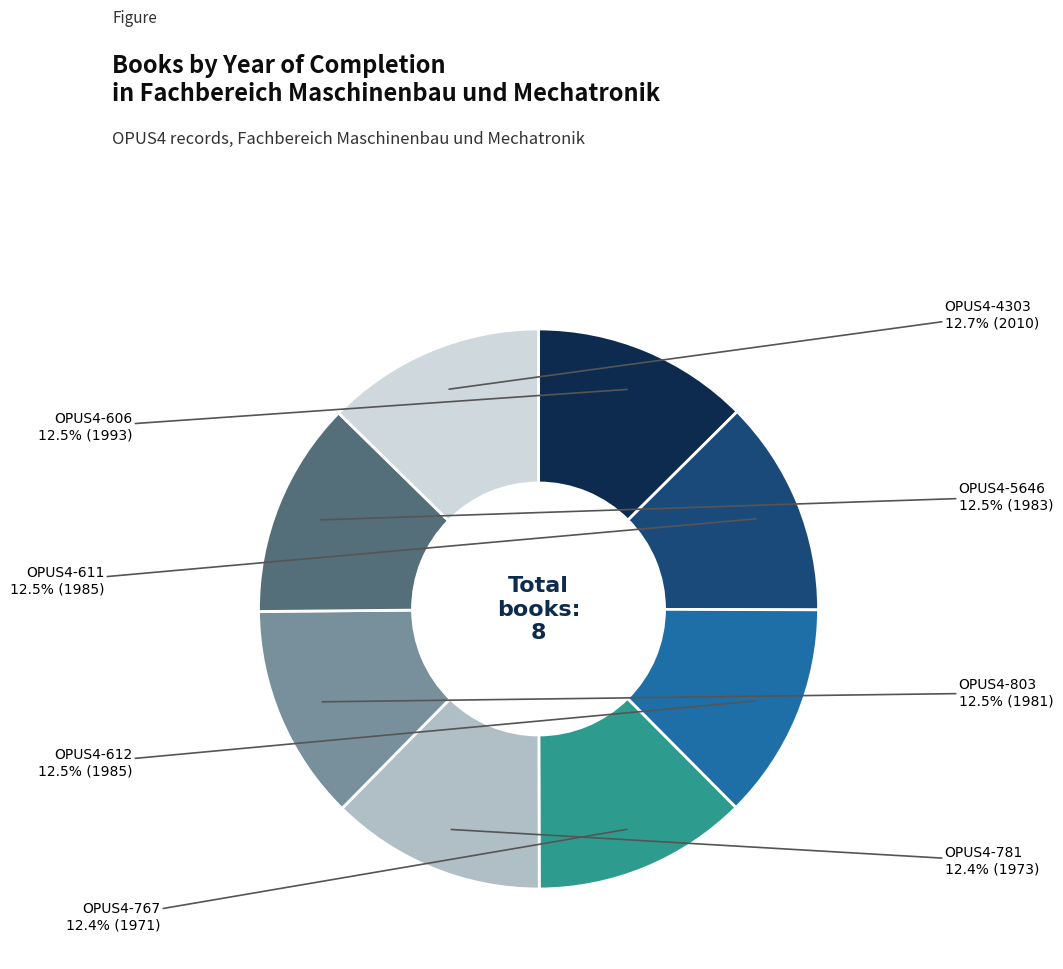

Is there a majority slice in this chart?

No